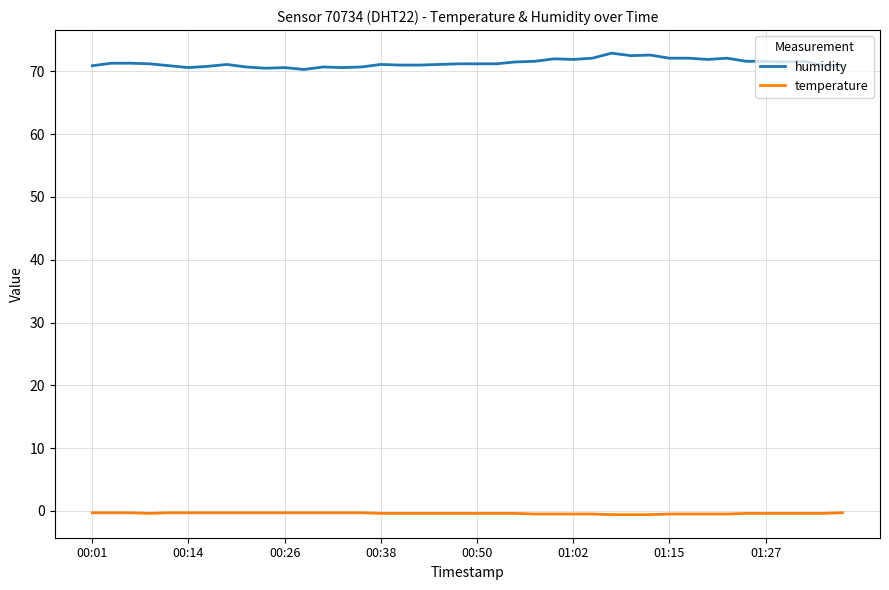

What is the maximum value for humidity?

72.9